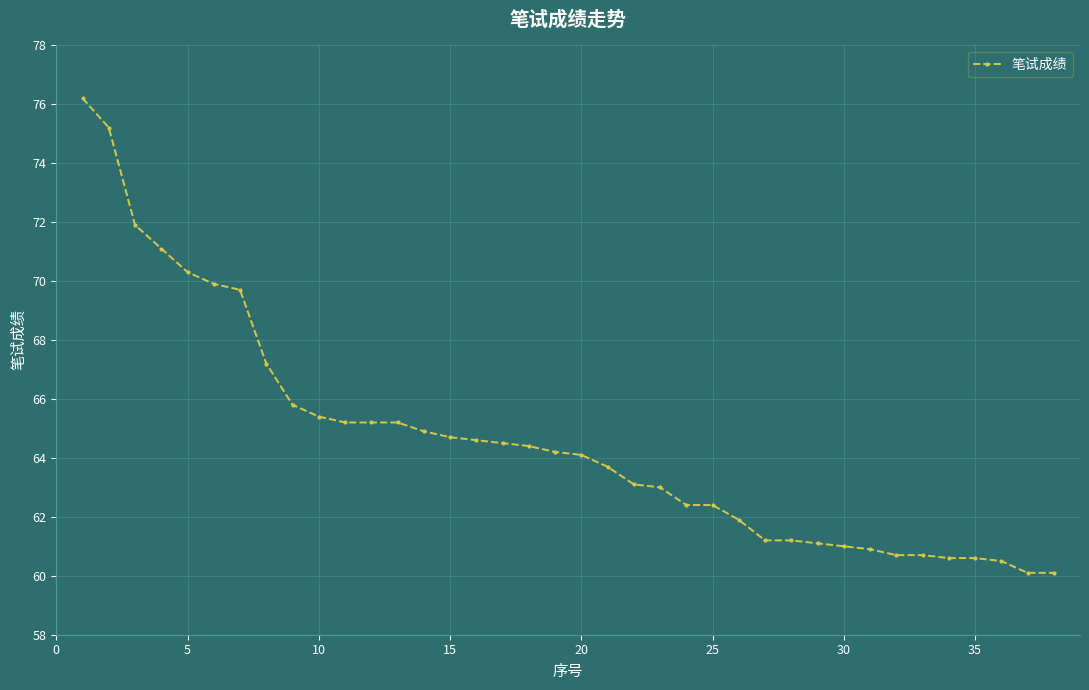

What is the smallest value displayed?

60.1